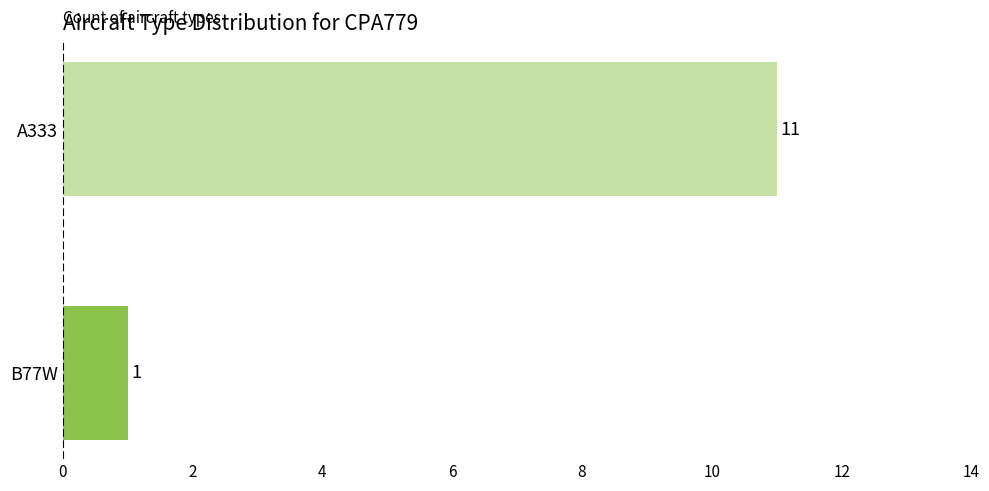

Reading bottom to top, extract all data points from this chart.

B77W=1	A333=11